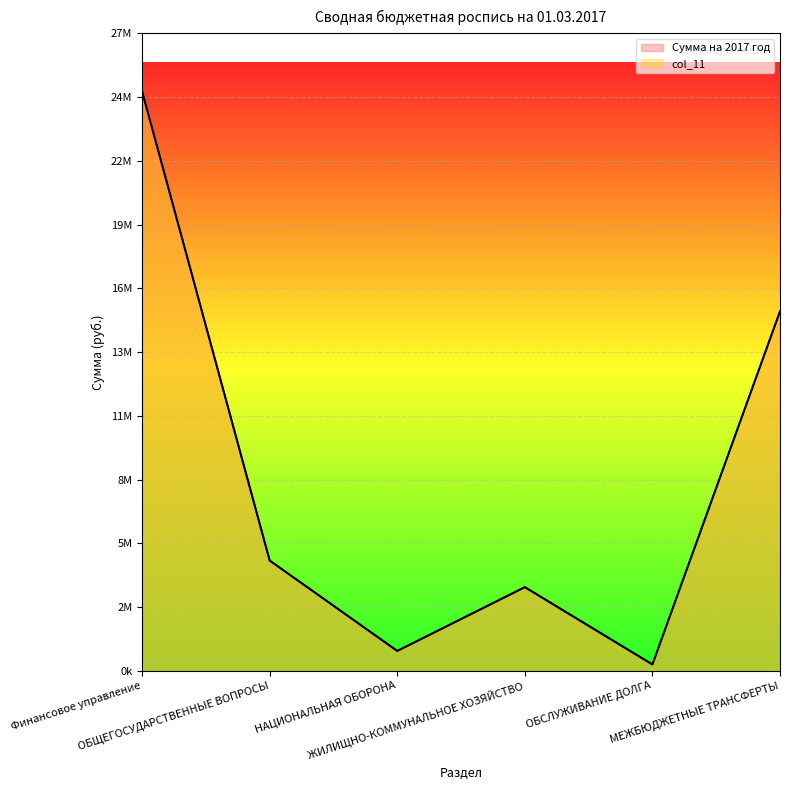

Reading left to right, extract all data points from this chart.

Сумма на 2017 год: 25085960	4772200	859234	3619706	273820	15561000
col_11: 25085960	4772200	859234	3619706	273820	15561000